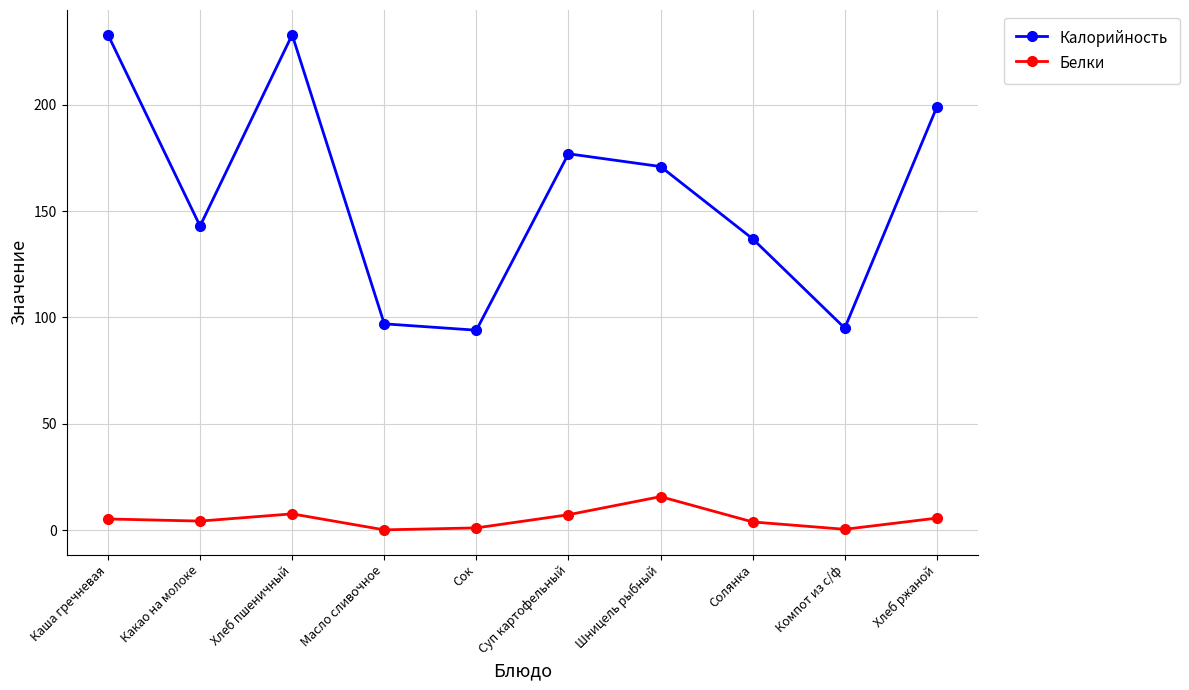

What are all the series names shown in the legend?

Калорийность, Белки